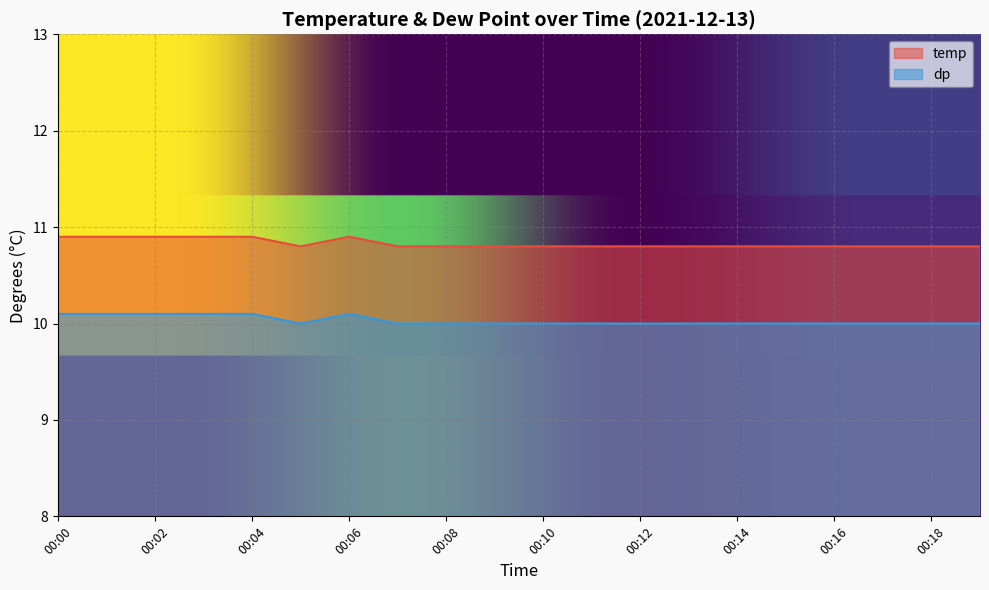

True or false: dp has a value of 10.8 at 00:15.

True